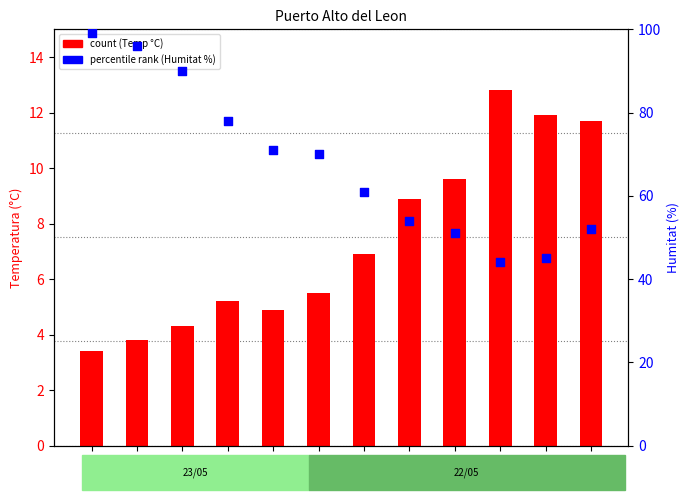

Which series has the largest Y range (max minus min)?

percentile rank (Humitat %)